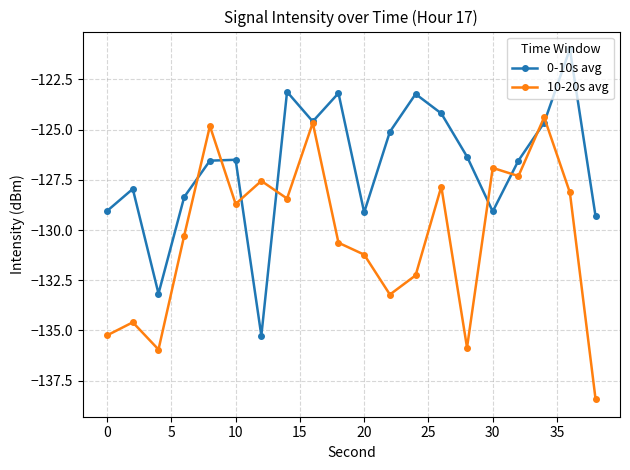

What is the average value of the 10-20s avg series?

-130.3